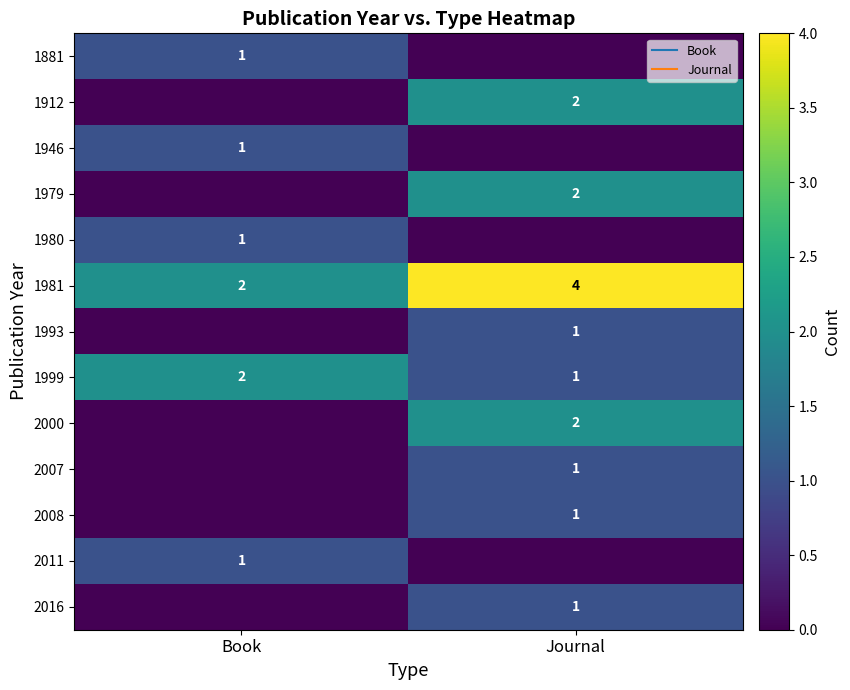

What is the total value across all series at Journal?

15